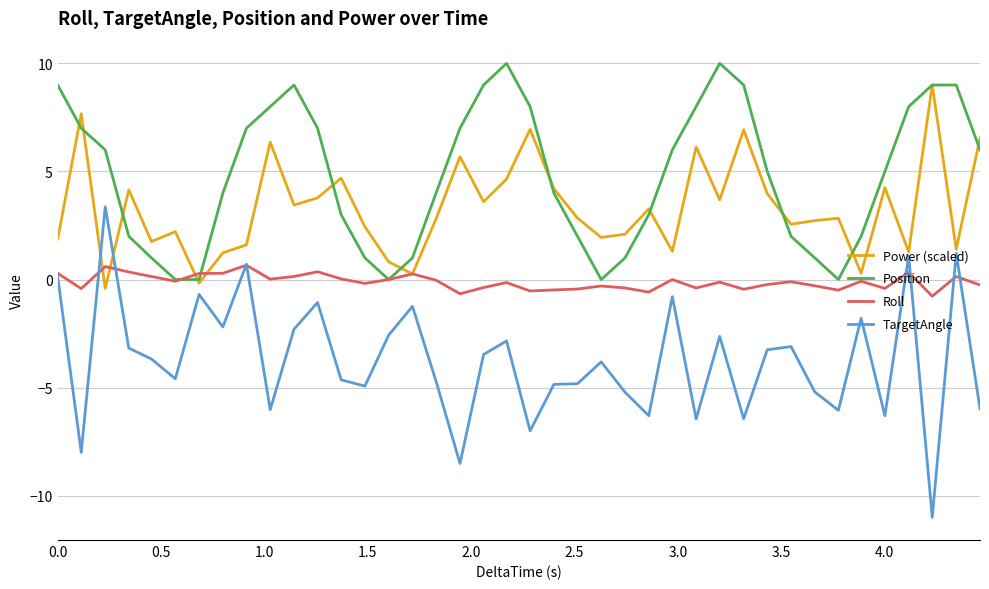

True or false: Position and TargetAngle cross at least once.

False